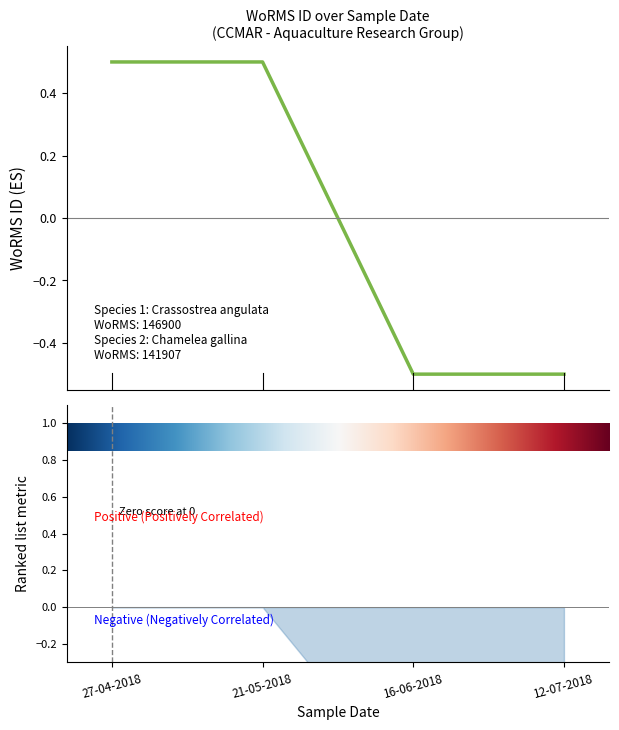

Count the values in the range 0 to 1.

2